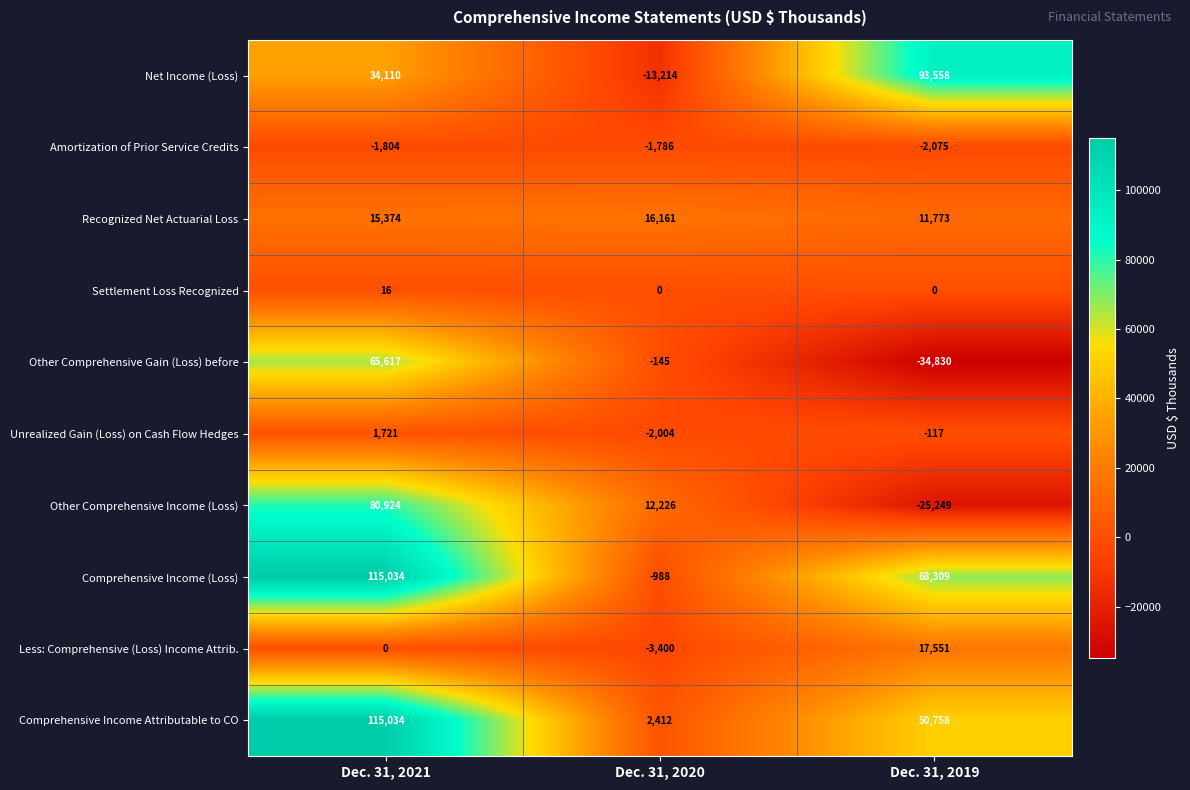

Is it true that Comprehensive Income Attributable to CO equals 935 at Dec. 31, 2020?

False